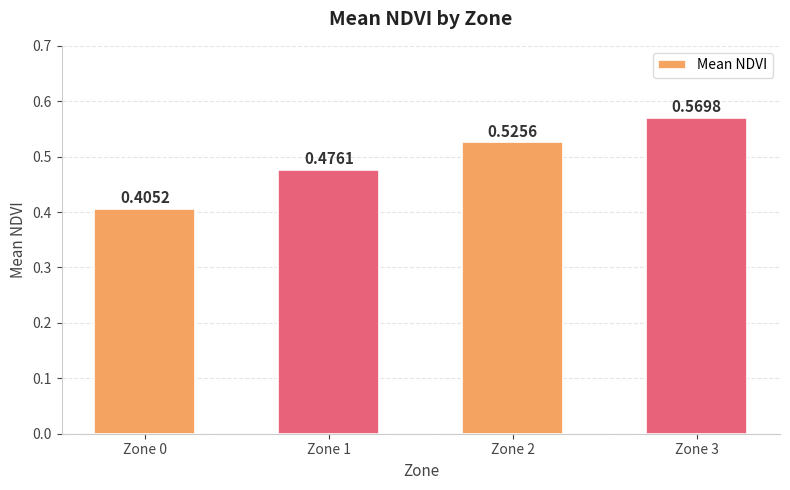

List the labels in order of value, largest first.

Zone 3, Zone 2, Zone 1, Zone 0